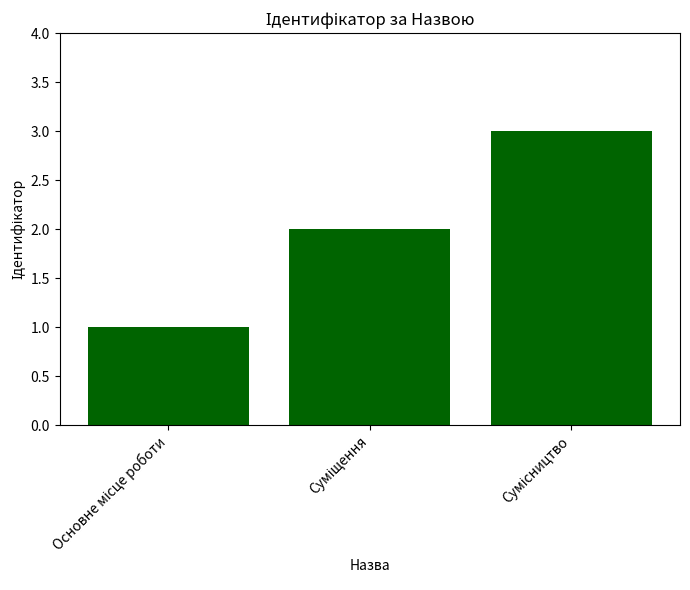

How many bars are there in total?

3